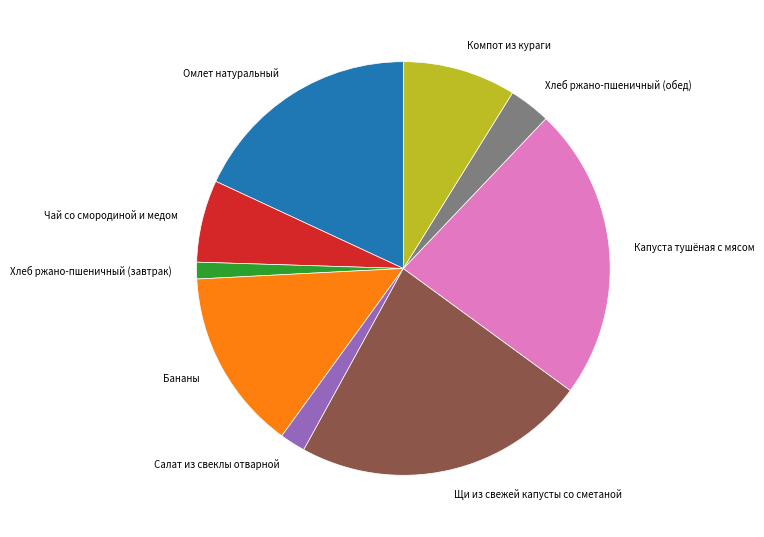

What is the ratio of the value at Салат из свеклы отварной to the value at Чай со смородиной и медом?

0.3